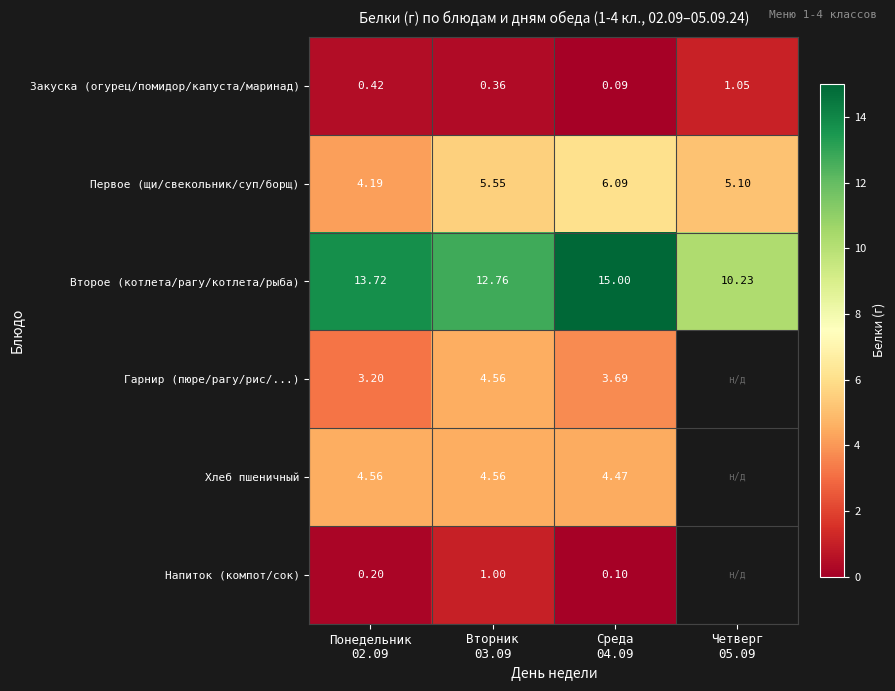

List the series in order of their peak value, lowest first.

Напиток (компот/сок), Закуска (огурец/помидор/капуста/маринад), Гарнир (пюре/рагу/рис/...), Хлеб пшеничный, Первое (щи/свекольник/суп/борщ), Второе (котлета/рагу/котлета/рыба)